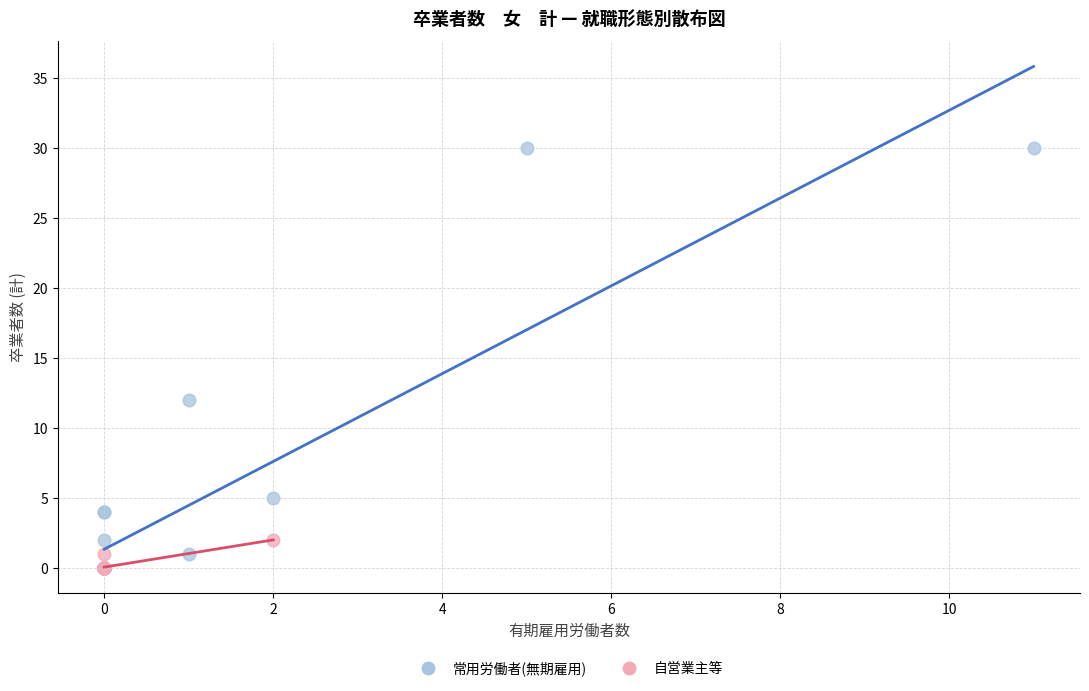

Which series reaches the maximum Y coordinate?

常用労働者(無期雇用)